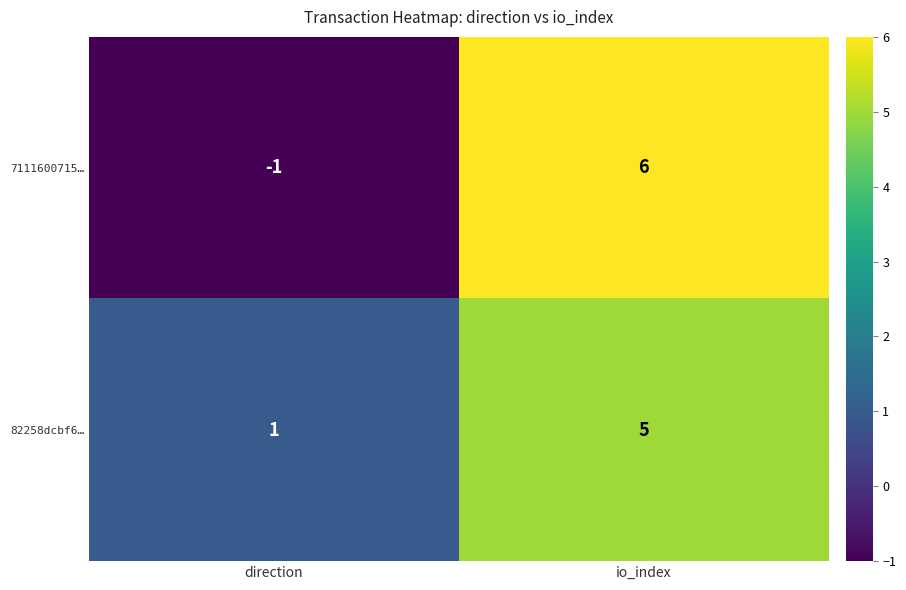

Reading left to right, extract all data points from this chart.

7111600715…: direction=-1	io_index=6
82258dcbf6…: direction=1	io_index=5